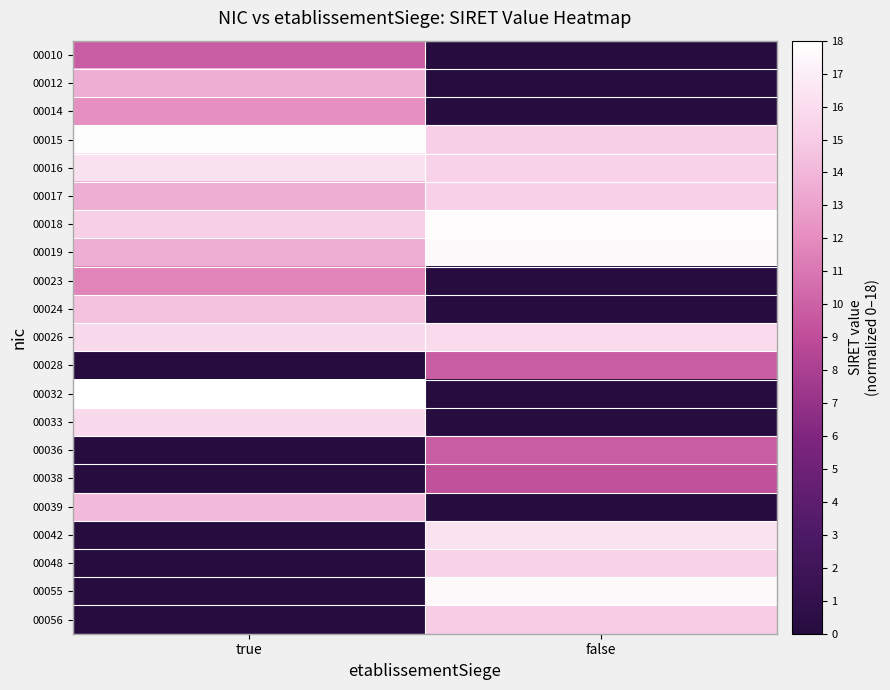

Which series has the widest spread of values?

00032